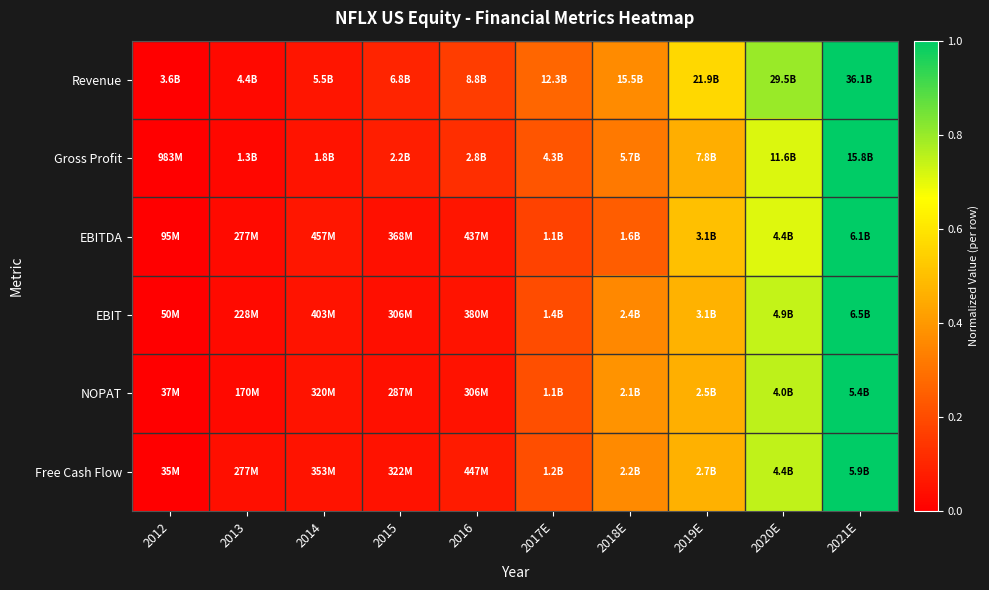

What is the spread (max minus min) of values at 2019E?

0.1